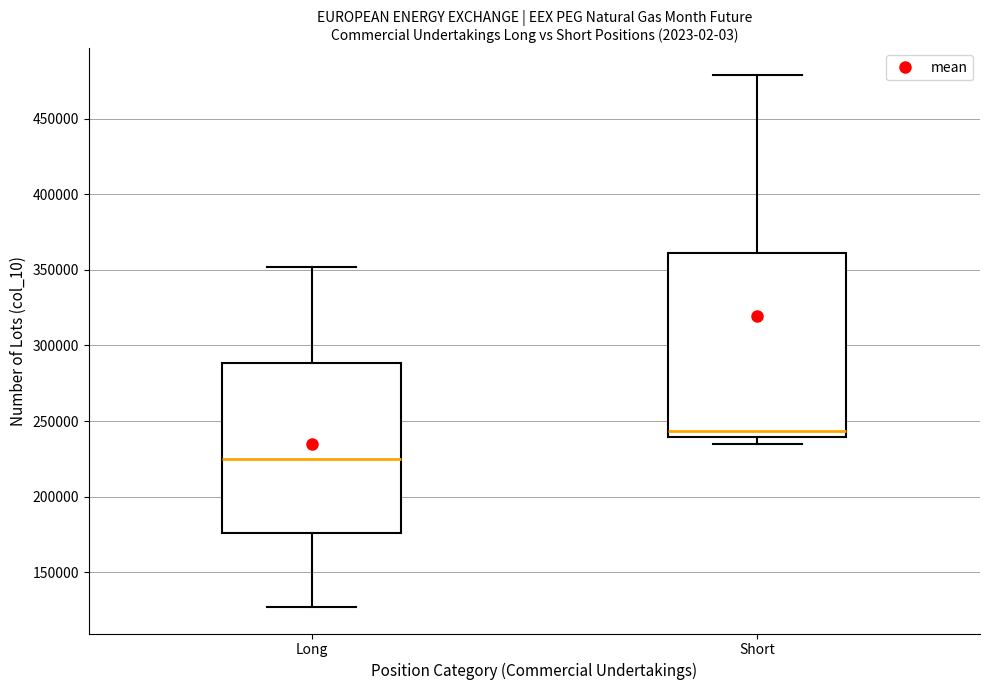

Which box's median line is the highest?

Short